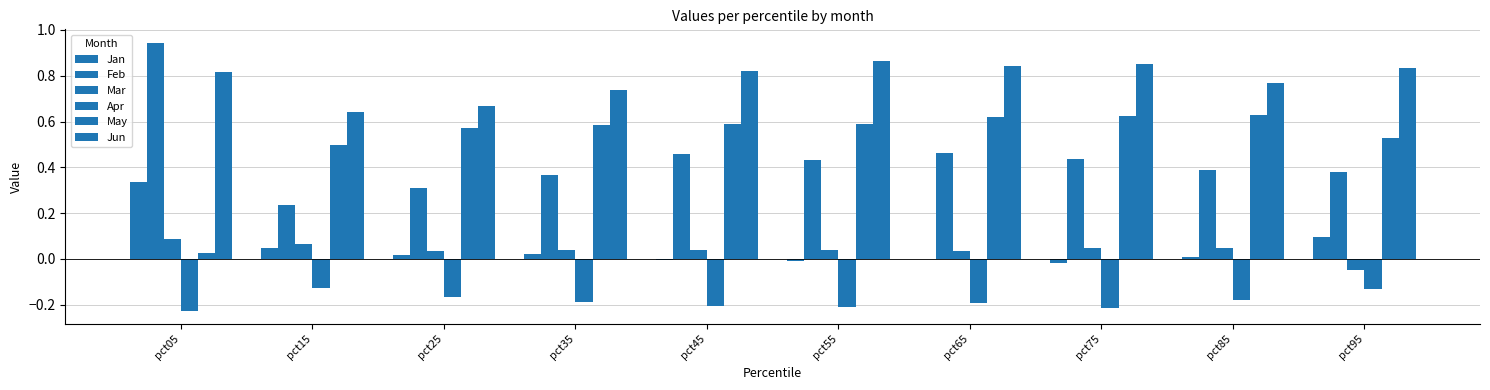

At which label is Jan closest to 0?

pct65